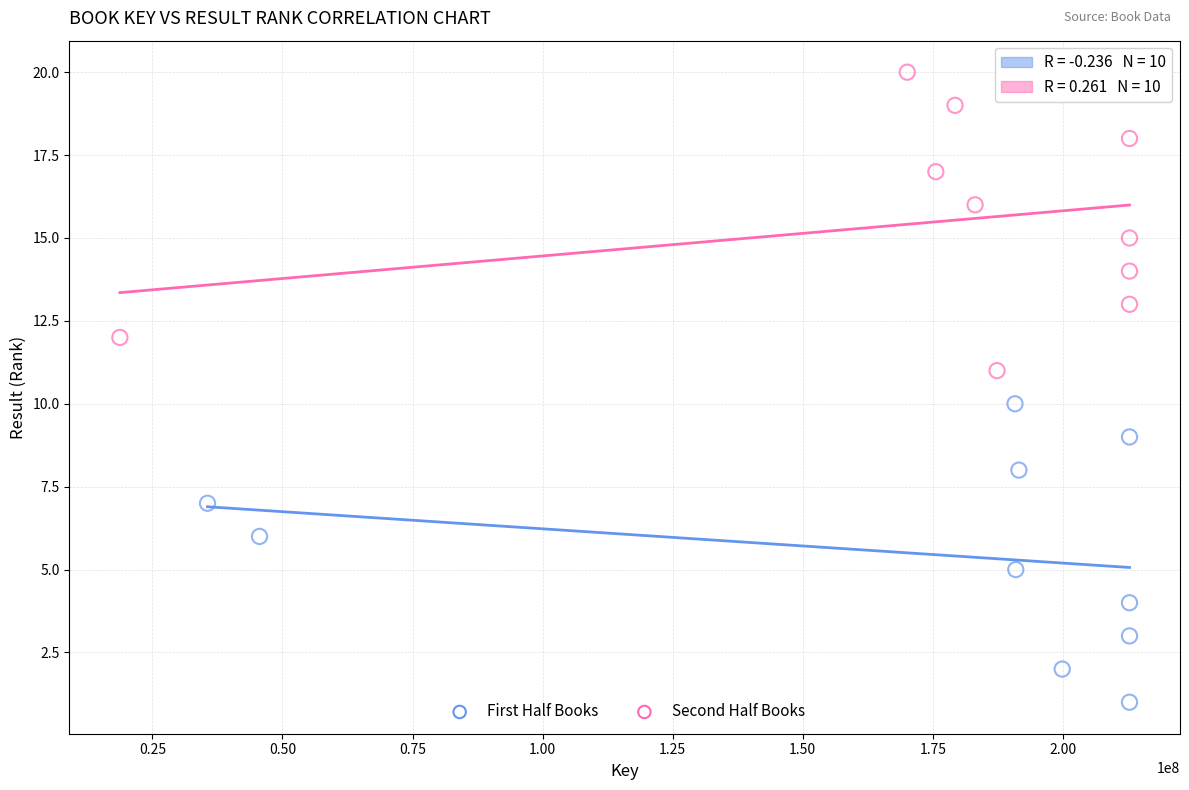

Which series reaches the maximum Y coordinate?

Second Half Books